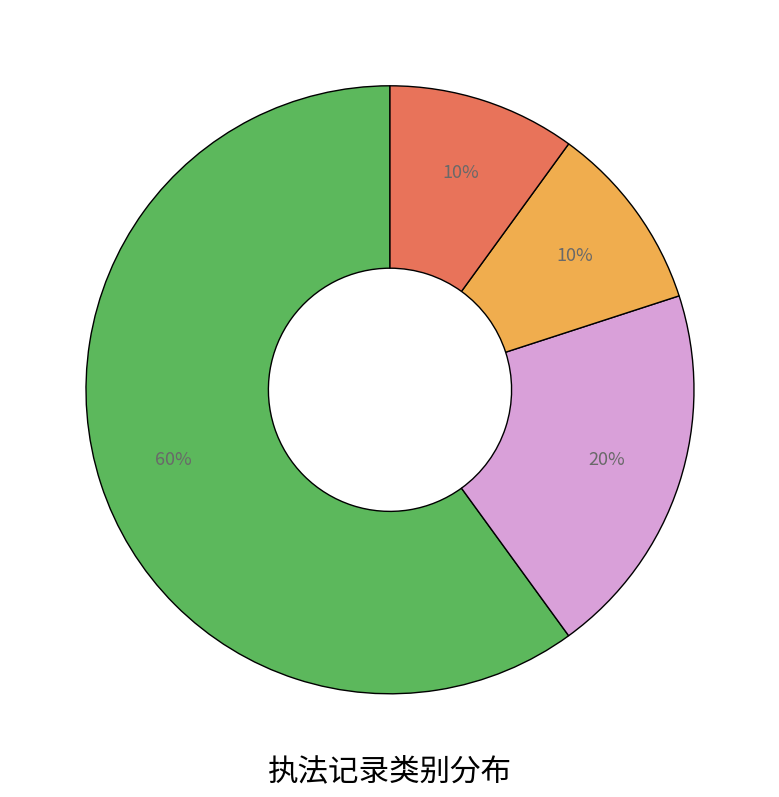

To the nearest percent, what is the average slice percentage?

25%